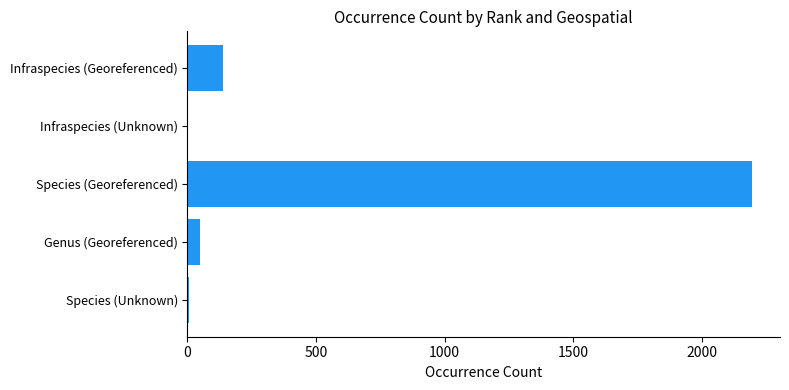

The chart shows a value of 1017 at Species (Georeferenced). True or false?

False